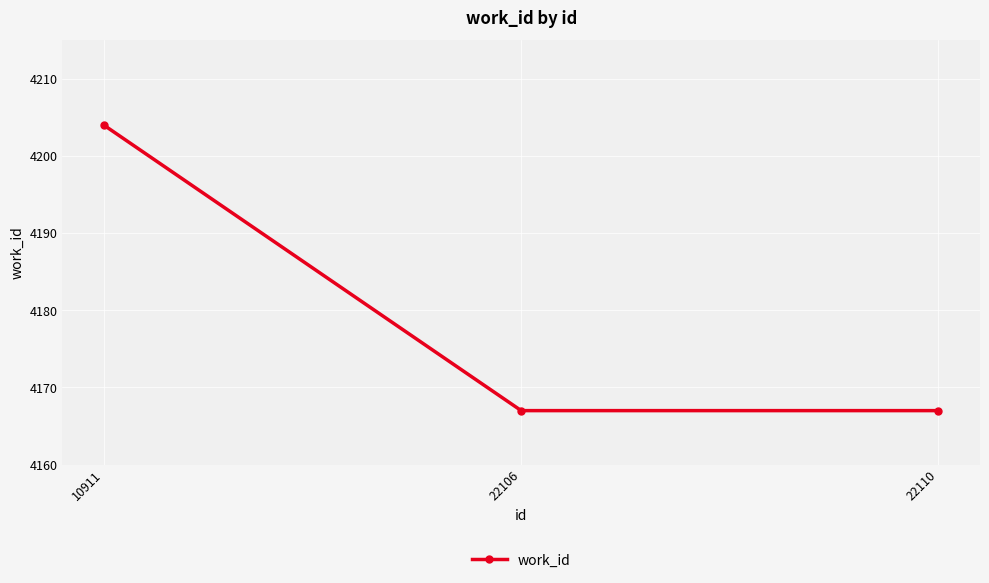

How many categories are shown in the chart?

3